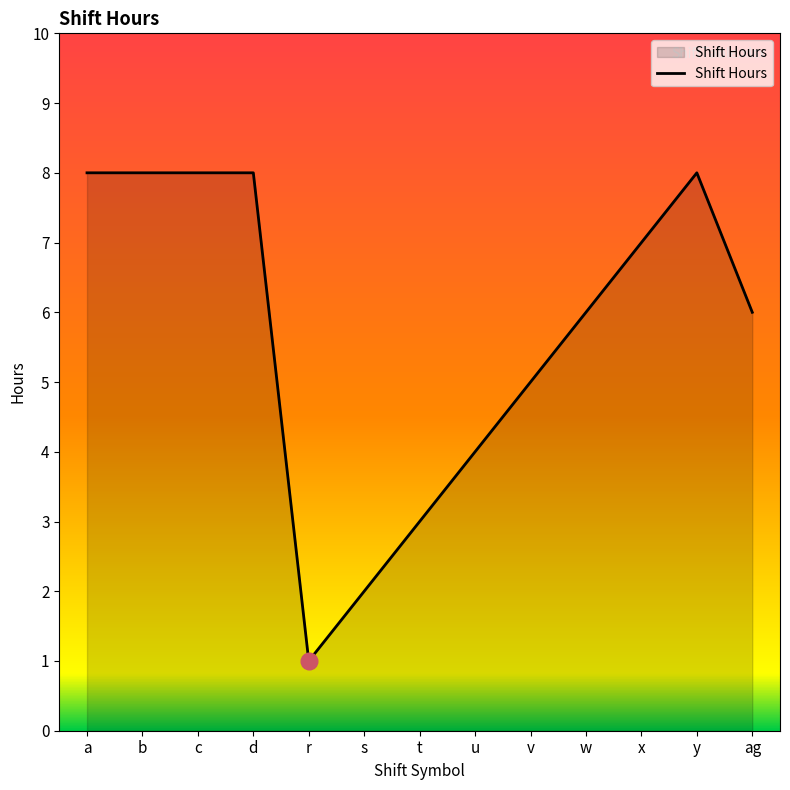

At which category does the chart reach its minimum across all series?

r